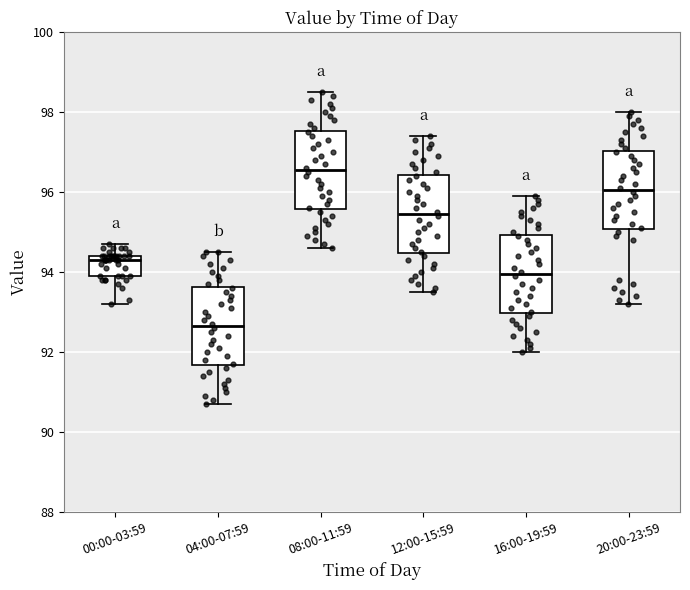

Reading left to right, read every box against the y-axis: the position of its median line, the range the box covers, and the ends of its whiskers. The values are not printed on the chart, so give them approximately, as read against the axis.

00:00-03:59: median 94.4 (just below the box's upper edge), box 94.0 to 94.4, whiskers 93.2 to 94.8
04:00-07:59: median 92.6, box 91.6 to 93.6, whiskers 90.8 to 94.6
08:00-11:59: median 96.6, box 95.6 to 97.6, whiskers 94.6 to 98.6
12:00-15:59: median 95.4, box 94.4 to 96.4, whiskers 93.6 to 97.4
16:00-19:59: median 94.0, box 93.0 to 95.0, whiskers 92.0 to 96.0
20:00-23:59: median 96.0, box 95.0 to 97.0, whiskers 93.2 to 98.0